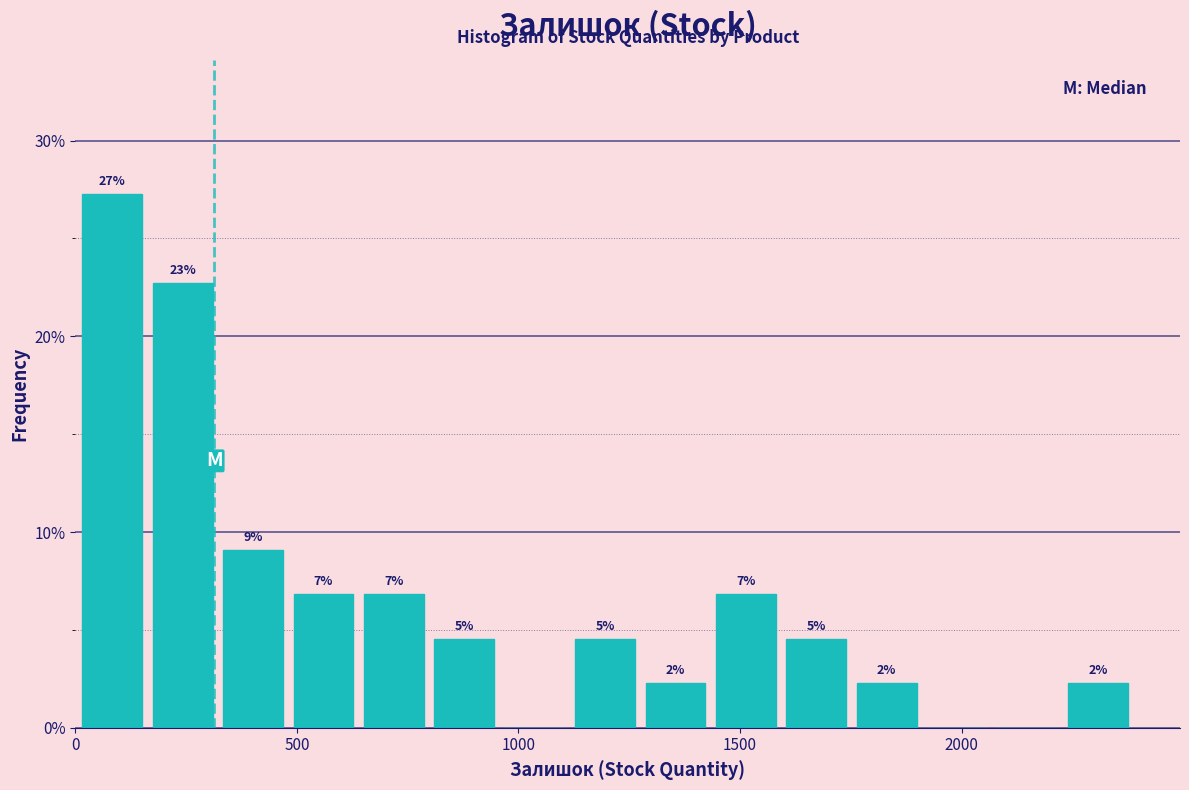

Read against the x-axis, roughly where is the centre of the tallest bar?

100